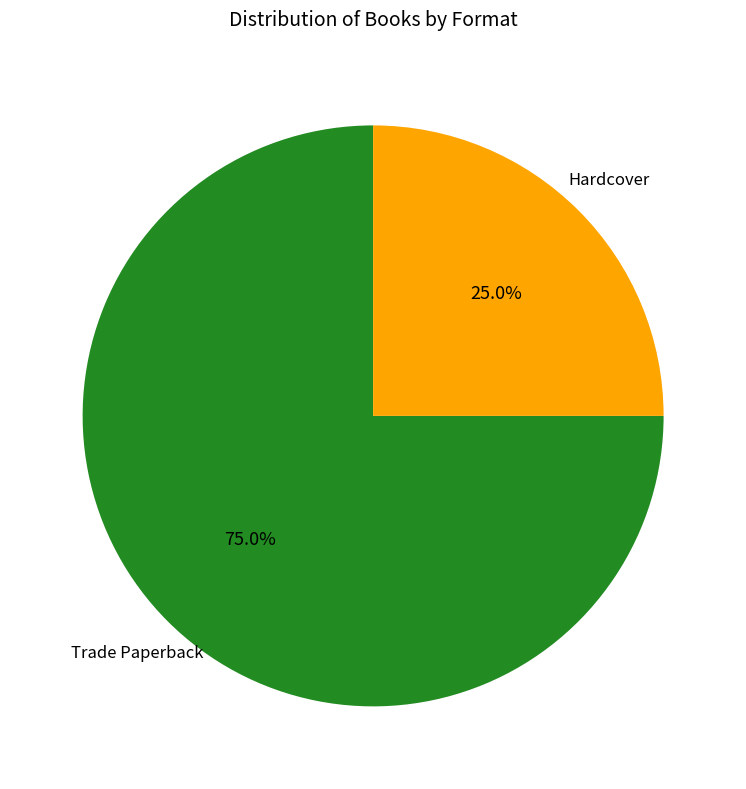

Which category accounts for the majority?

Trade Paperback